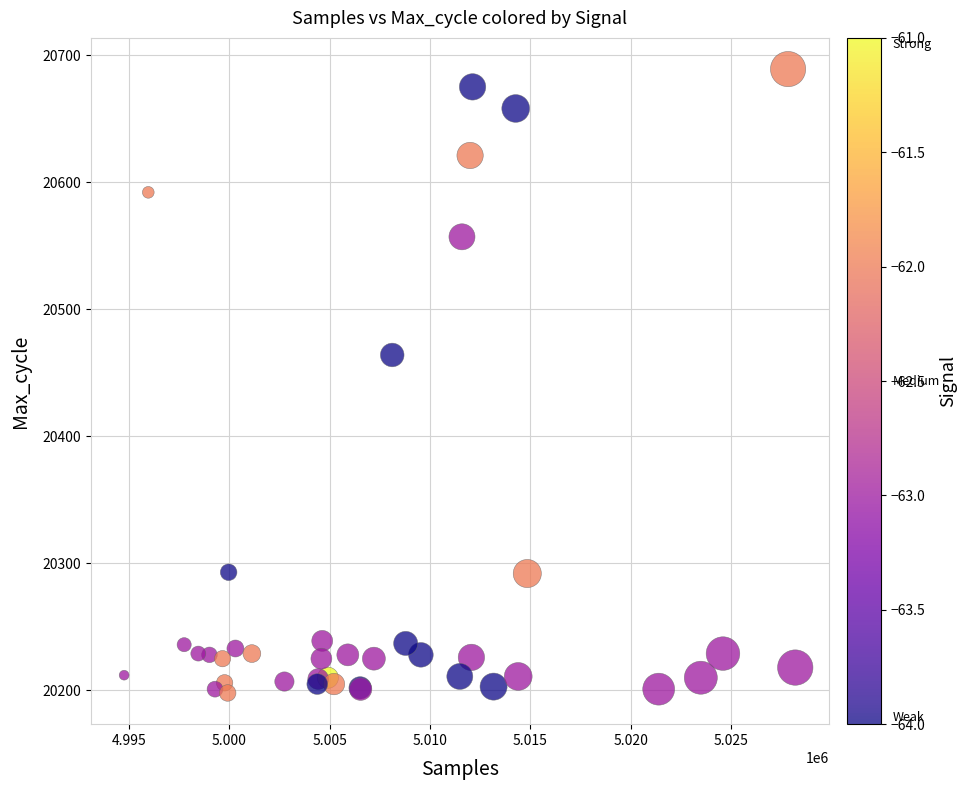

What Y value in the scatter plot is closest to 20443?

20464